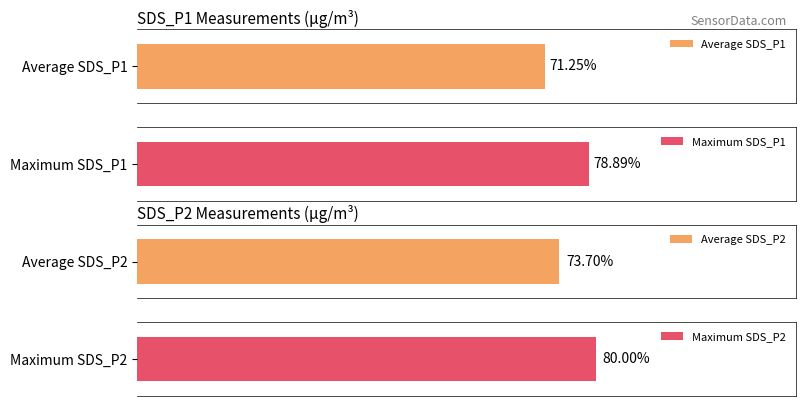

How many bars are there in each group?

2